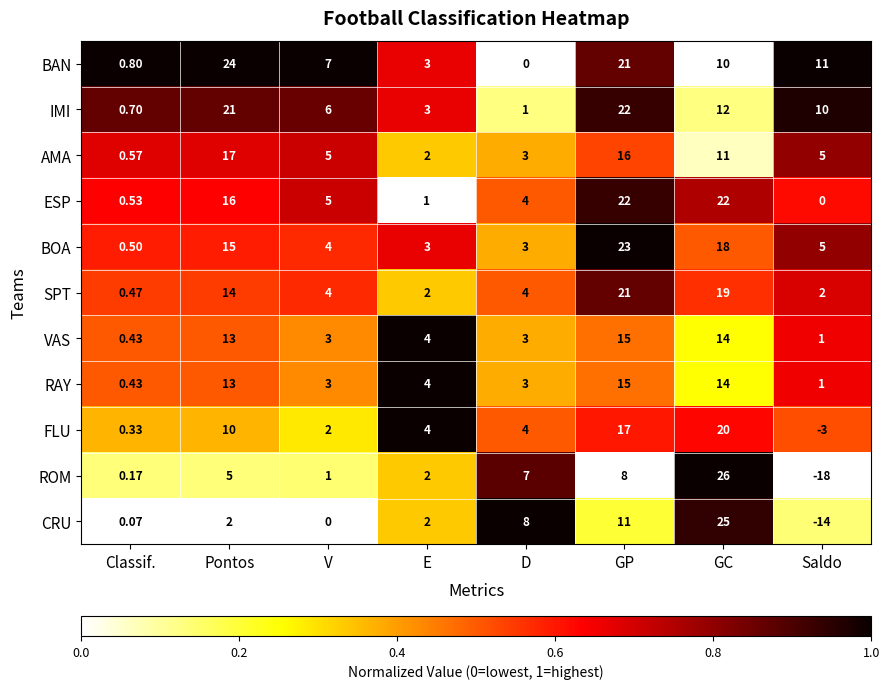

At which label is ESP closest to 11?

Pontos